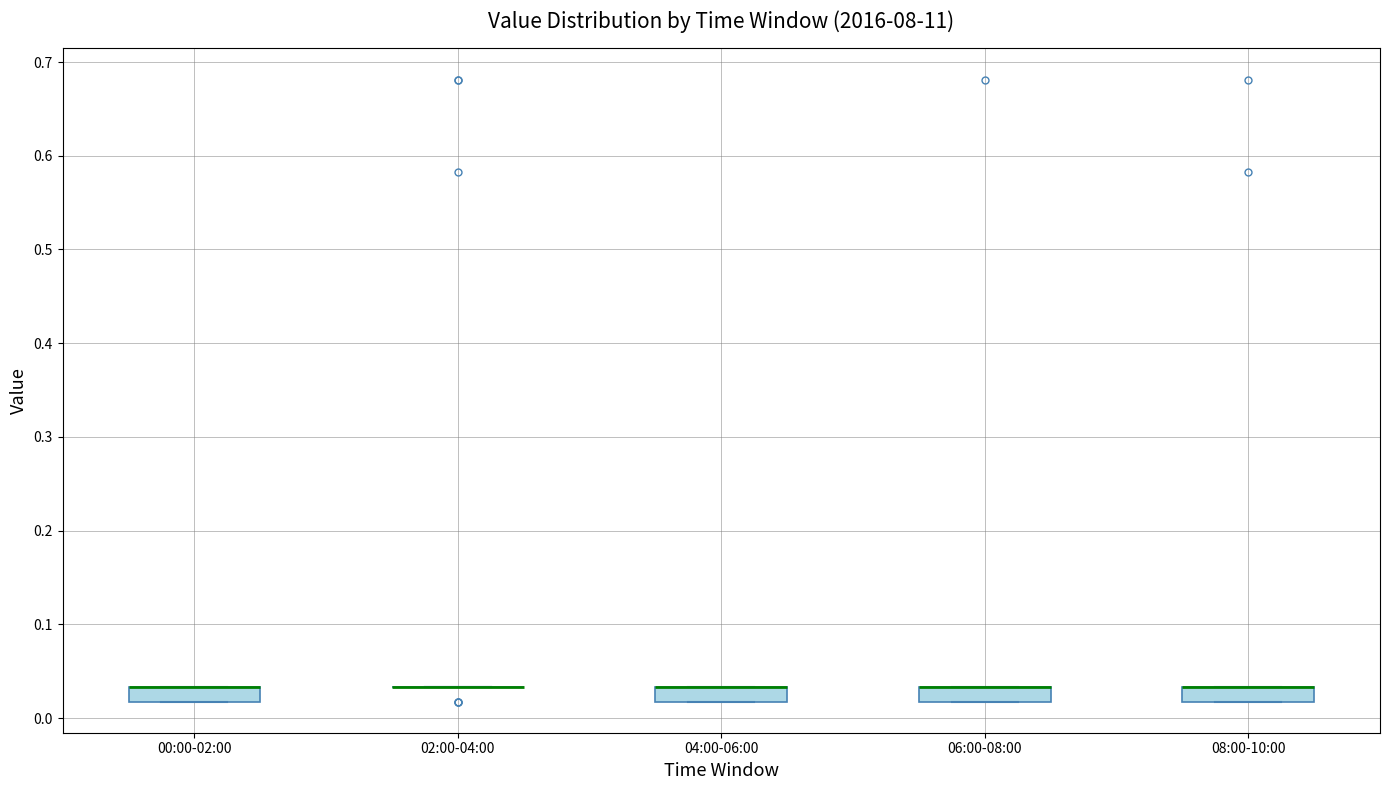

Reading left to right, transcribe this box plot: for each box, give where its median line is, the range the box spans, and where its two whiskers end, as read against the y-axis. The values are not printed on the chart, so give them approximately, as read against the axis.

00:00-02:00: median 0.03 (drawn on the box's upper edge), box 0.02 to 0.03, whiskers 0.02 to 0.03
02:00-04:00: box collapsed to a line at 0.03, whiskers 0.03 to 0.03
04:00-06:00: median 0.03 (drawn on the box's upper edge), box 0.02 to 0.03, whiskers 0.02 to 0.03
06:00-08:00: median 0.03 (drawn on the box's upper edge), box 0.02 to 0.03, whiskers 0.02 to 0.03
08:00-10:00: median 0.03 (drawn on the box's upper edge), box 0.02 to 0.03, whiskers 0.02 to 0.03